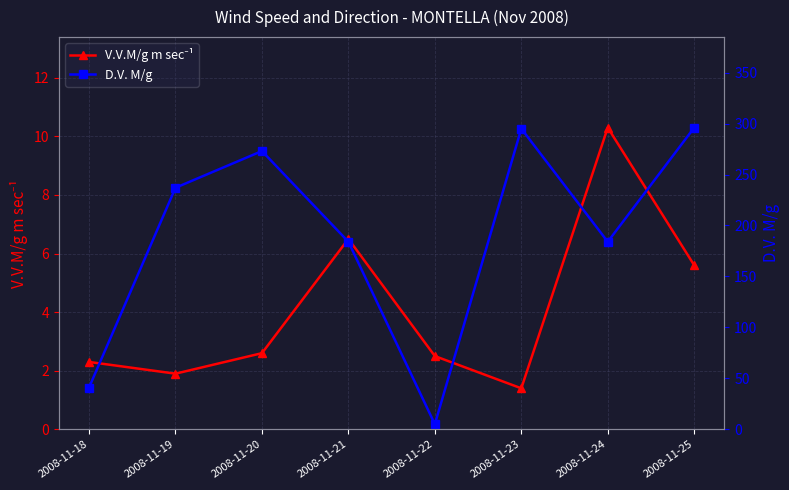

Rank the series by their maximum value, from highest to lowest.

D.V. M/g, V.V.M/g m sec⁻¹